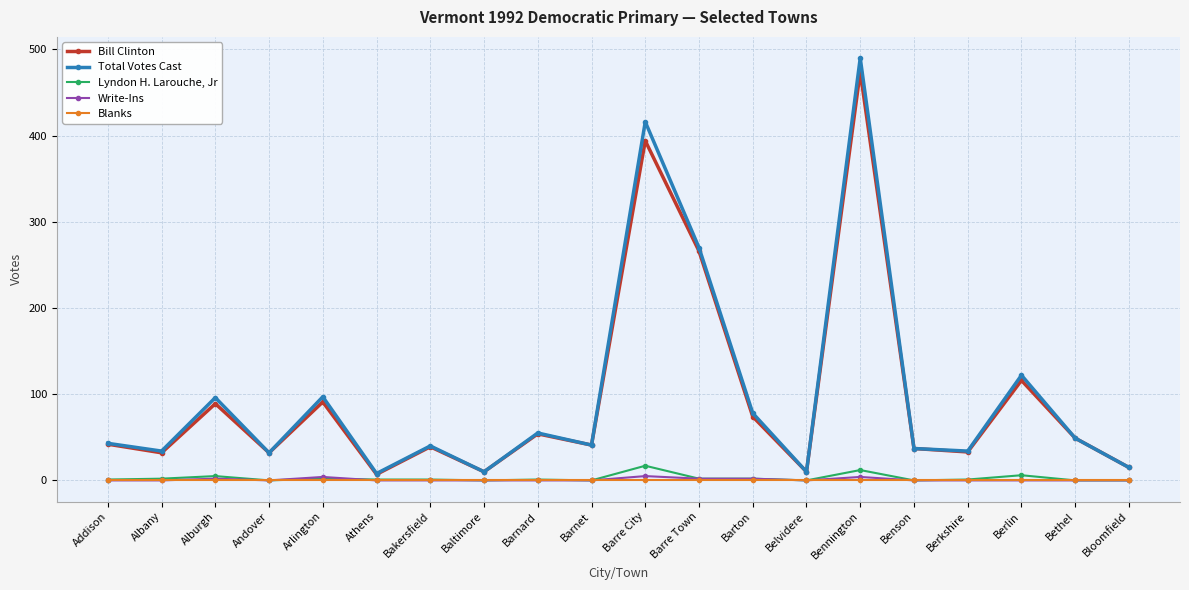

At which category is the sum across all series the highest?

Bennington